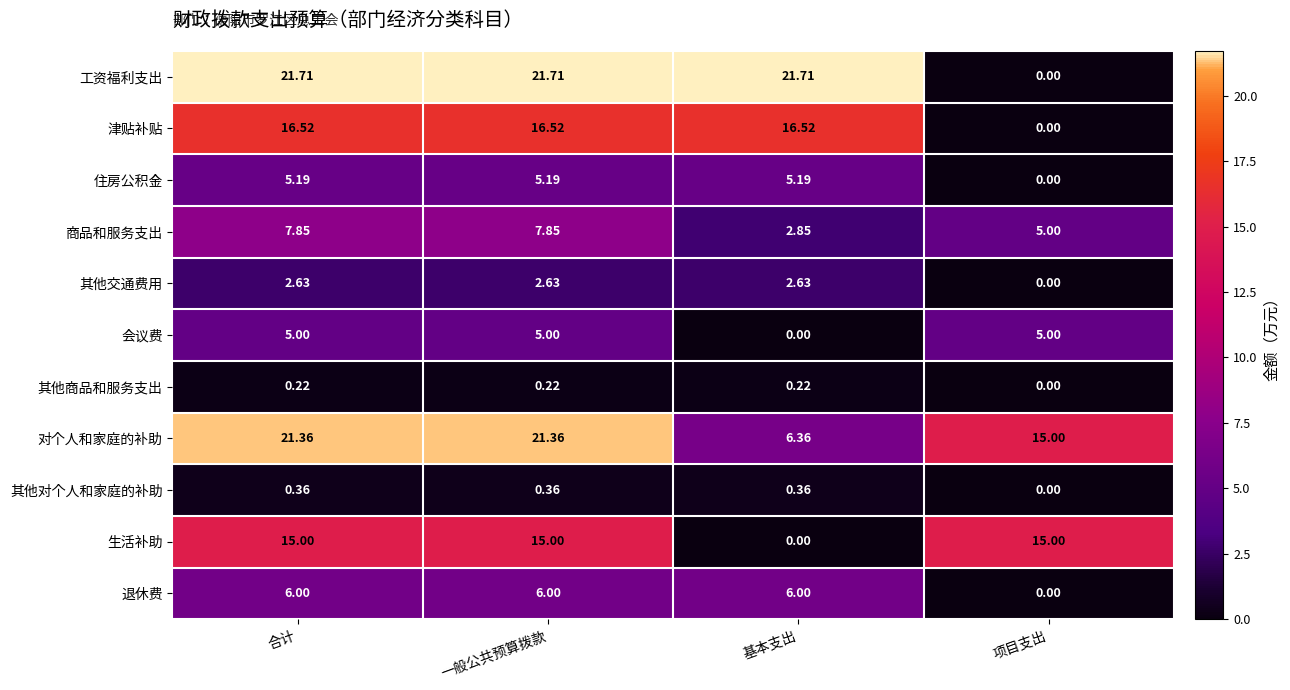

Which category has the lowest value in the 对个人和家庭的补助 series?

基本支出